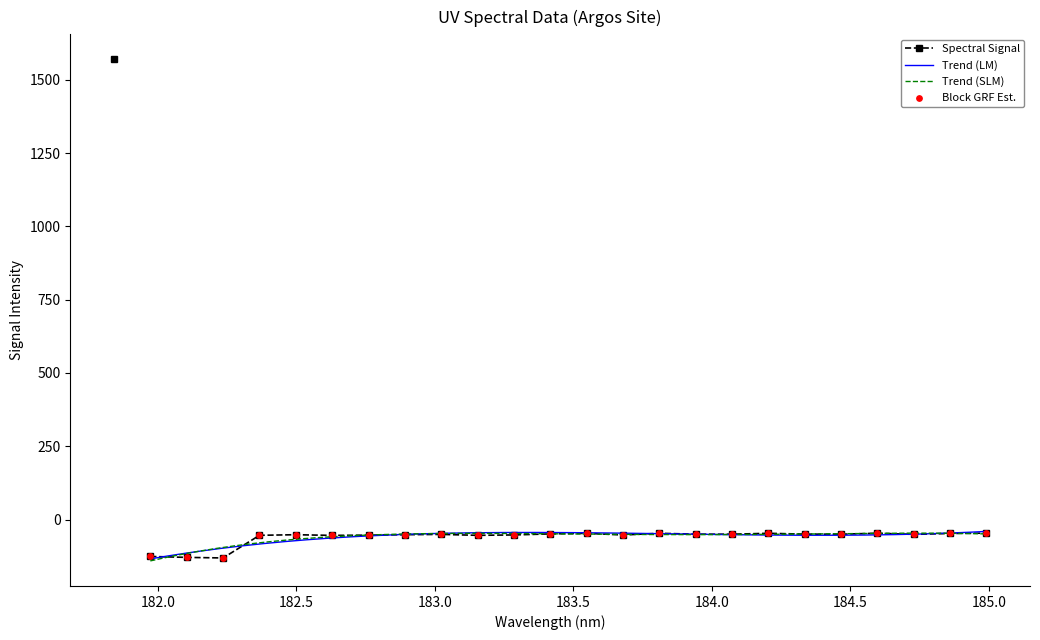

What is the change in value from 181.8418 to 182.7613026778?

-1622.9